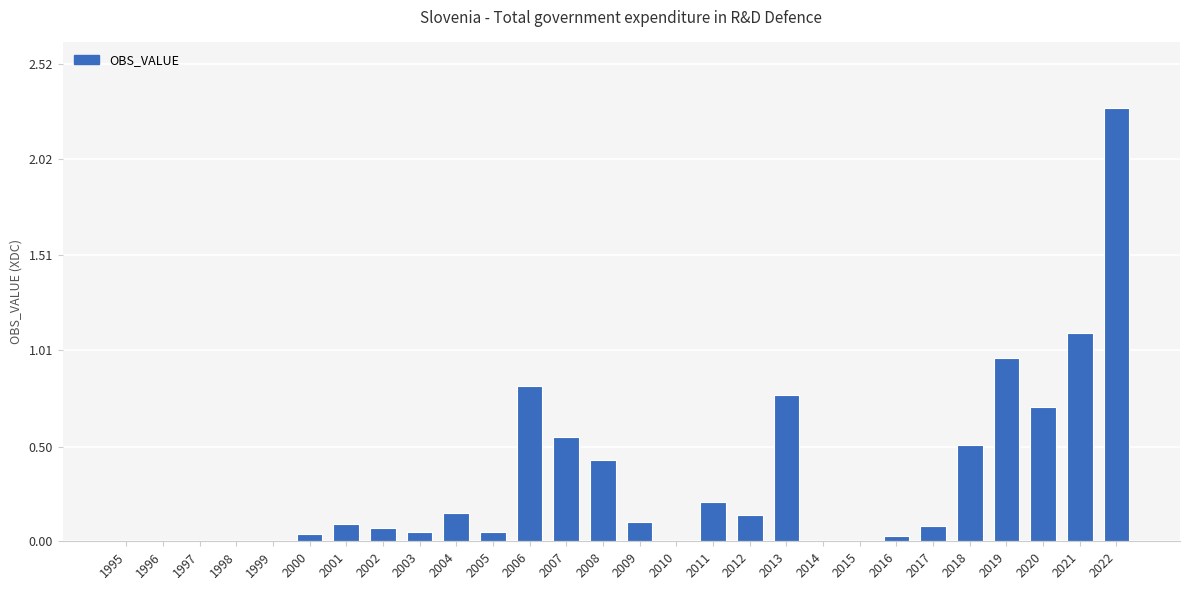

What is the sum of the values at 2022 and 2011?

2.5